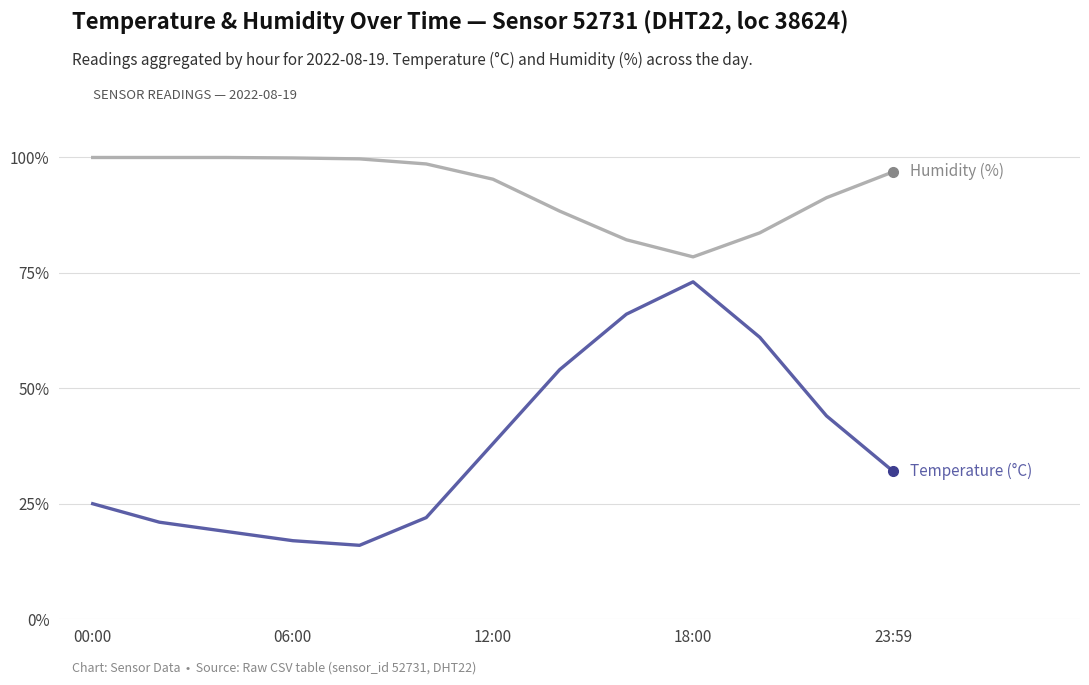

What is the smallest value displayed?

16.0